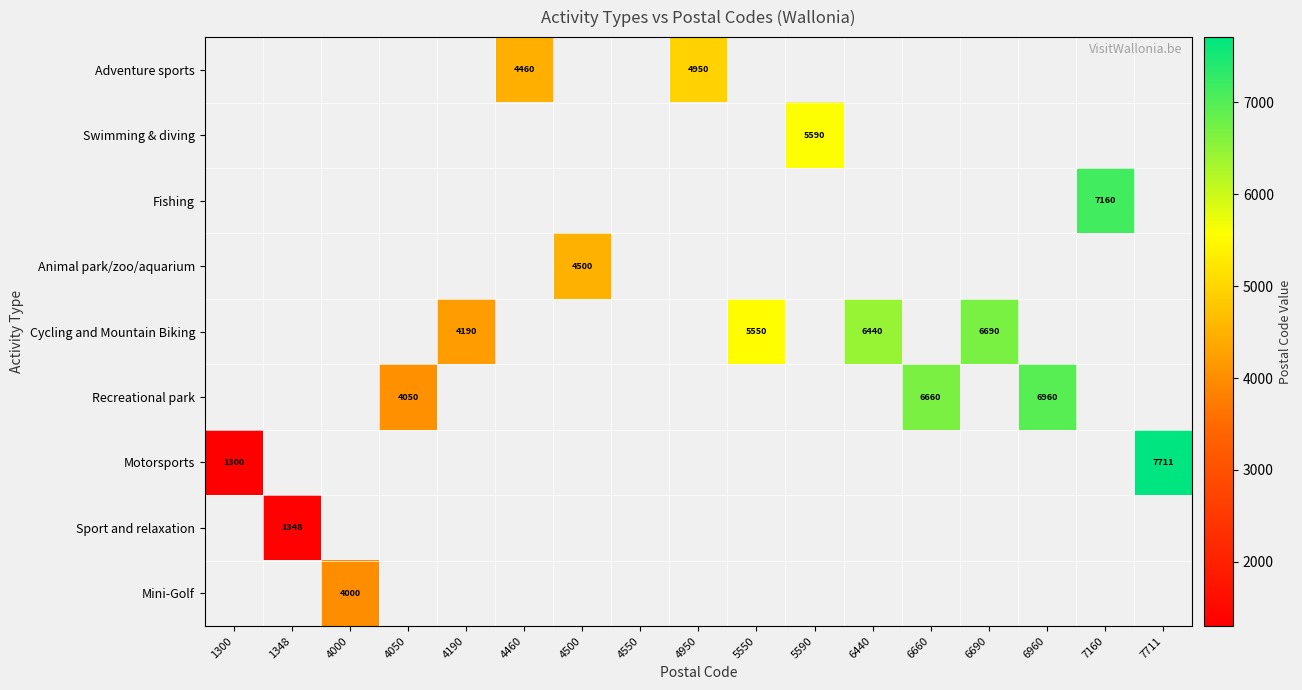

How many data points does each series have?

17